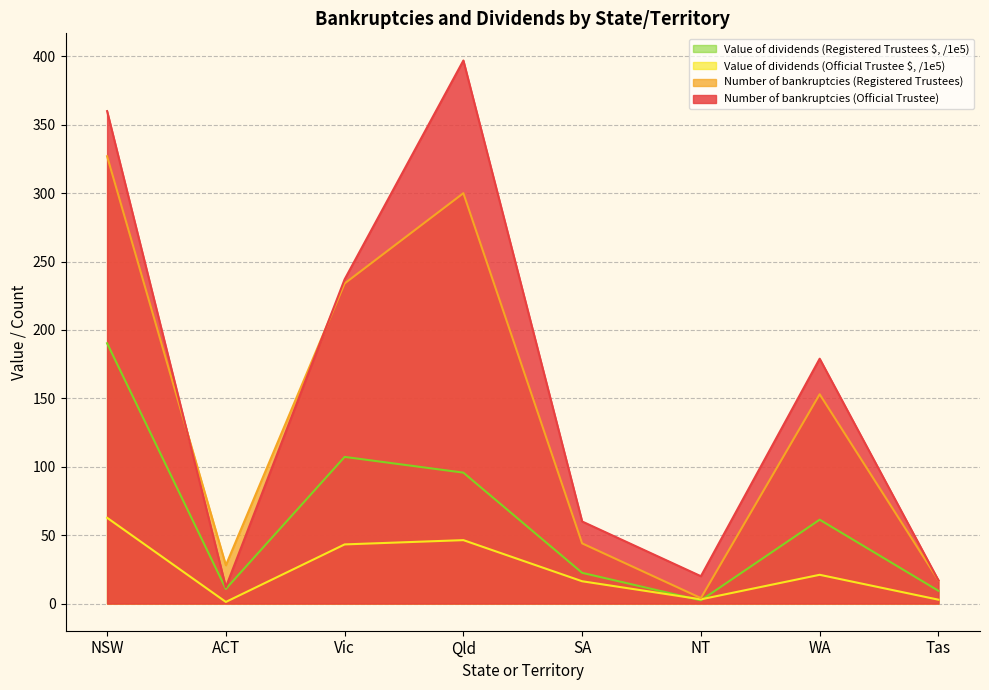

At Qld, list the series in order from smallest to largest.

Value of dividends (Official Trustee $, /1e5), Value of dividends (Registered Trustees $, /1e5), Number of bankruptcies (Registered Trustees), Number of bankruptcies (Official Trustee)